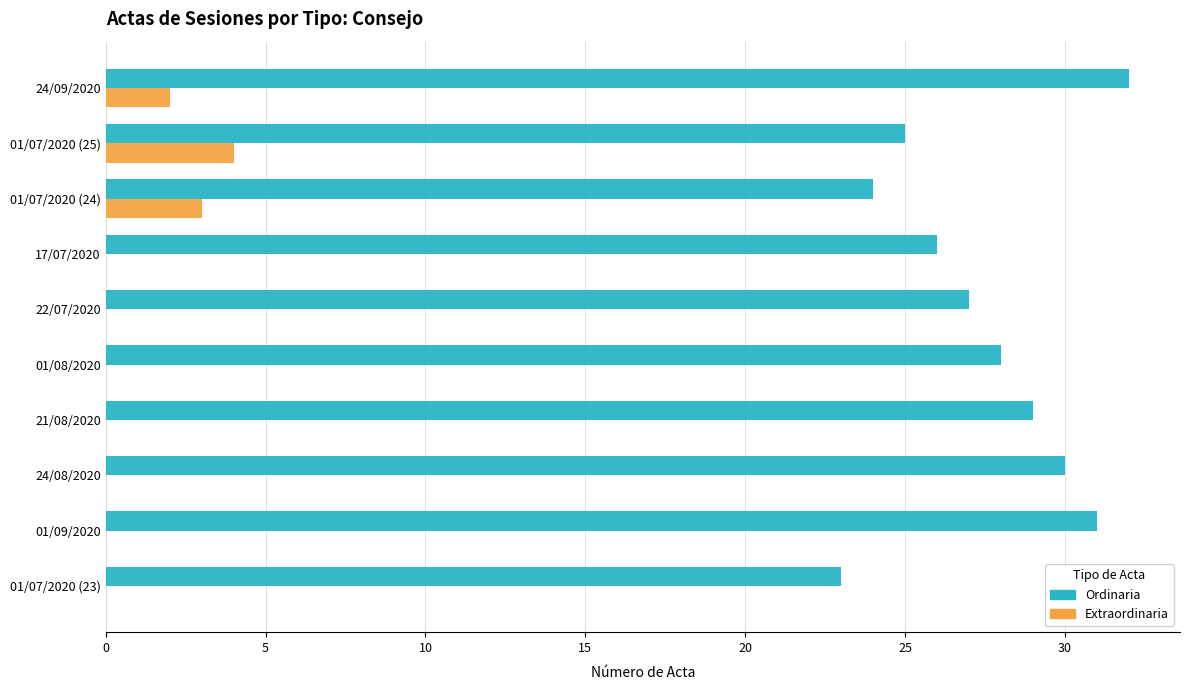

What are all the series names shown in the legend?

Ordinaria, Extraordinaria